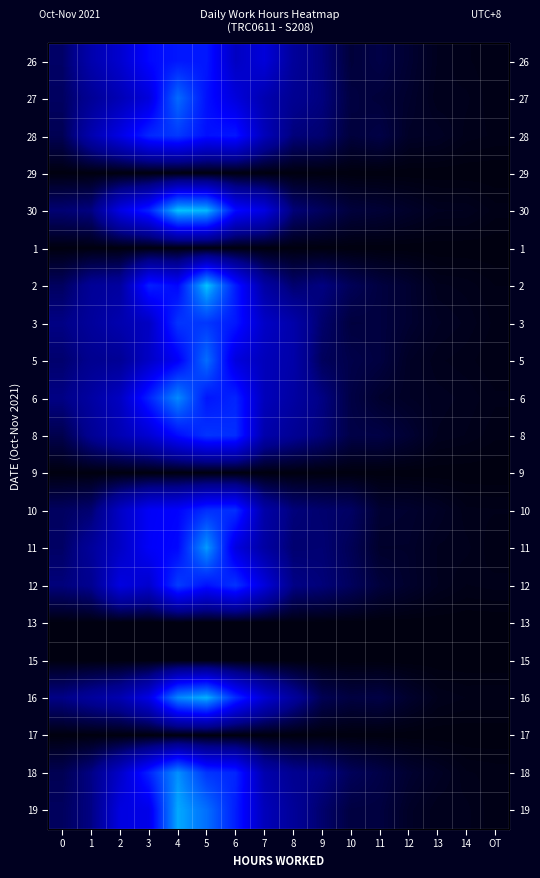

Which label corresponds to the largest value in the chart?

4